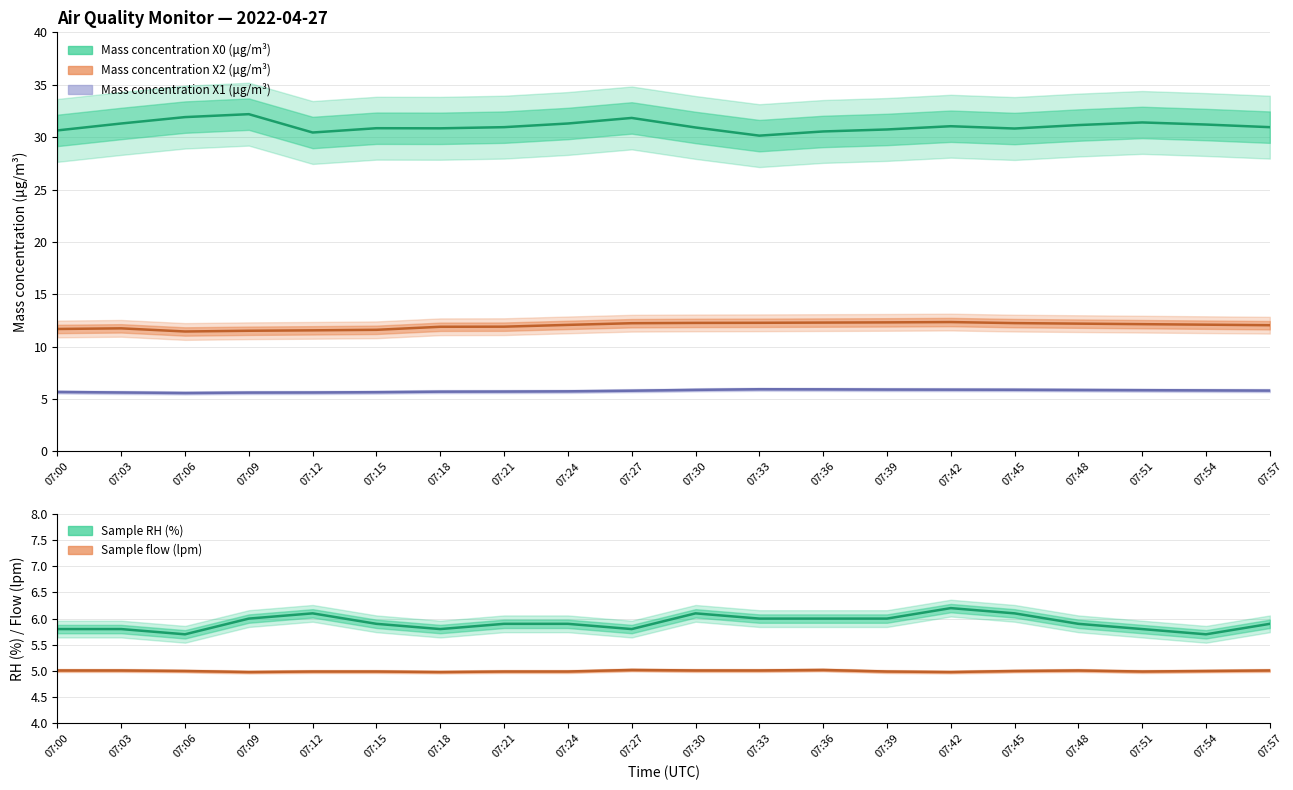

What is the approximate value of Mass concentration X2 (μg/m³) at 07:30?

12.3